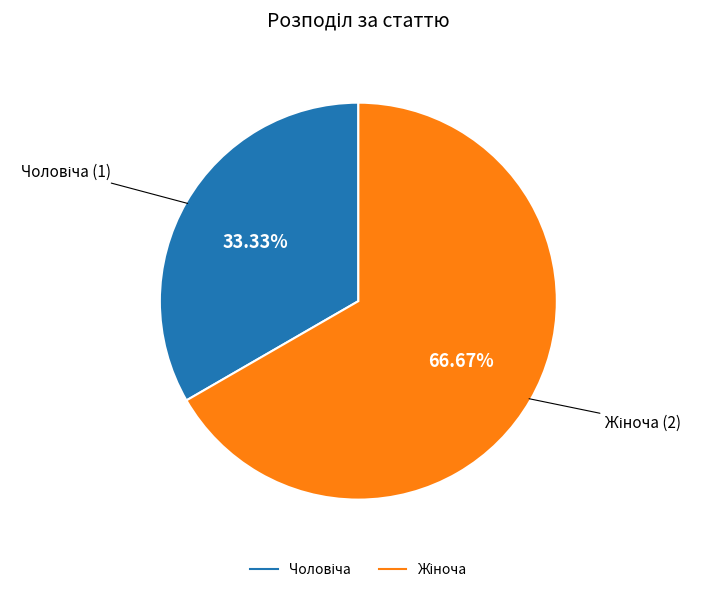

Is there a majority slice in this chart?

Yes